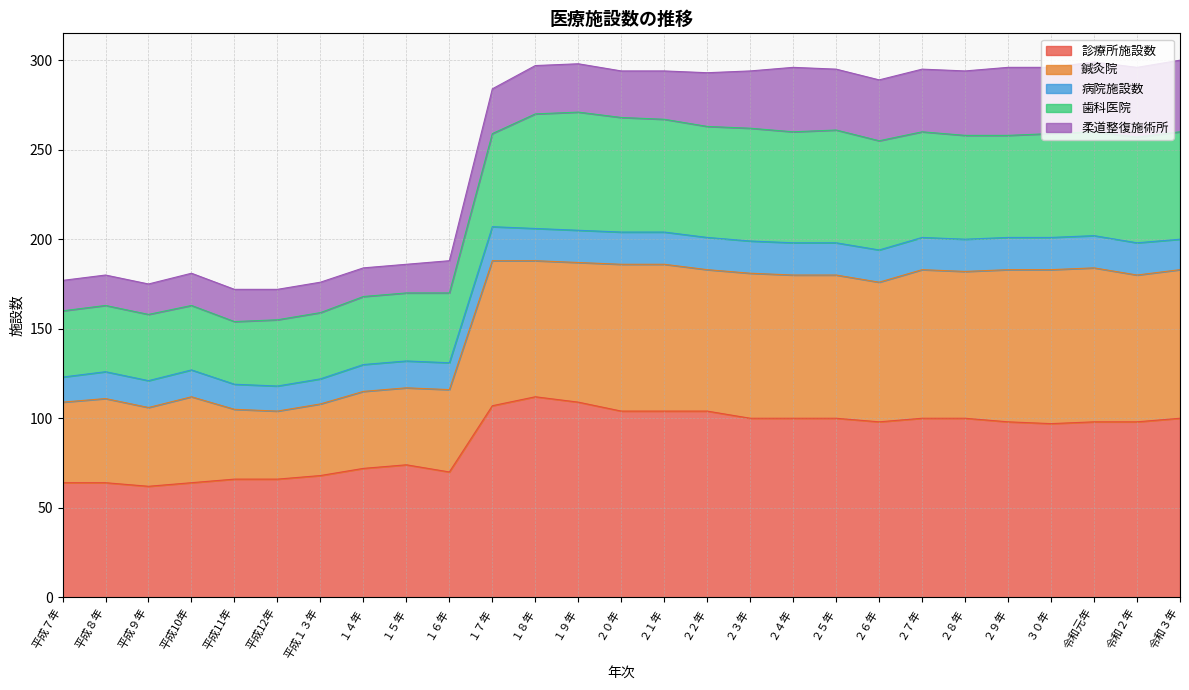

Does the chart have visible grid lines?

Yes